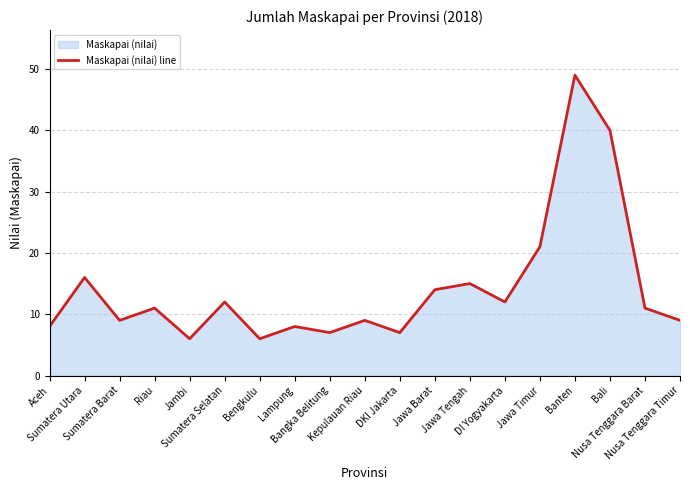

Reading right to left, what are all the values shown in this chart?

Nusa Tenggara Timur=9	Nusa Tenggara Barat=11	Bali=40	Banten=49	Jawa Timur=21	DI Yogyakarta=12	Jawa Tengah=15	Jawa Barat=14	DKI Jakarta=7	Kepulauan Riau=9	Bangka Belitung=7	Lampung=8	Bengkulu=6	Sumatera Selatan=12	Jambi=6	Riau=11	Sumatera Barat=9	Sumatera Utara=16	Aceh=8